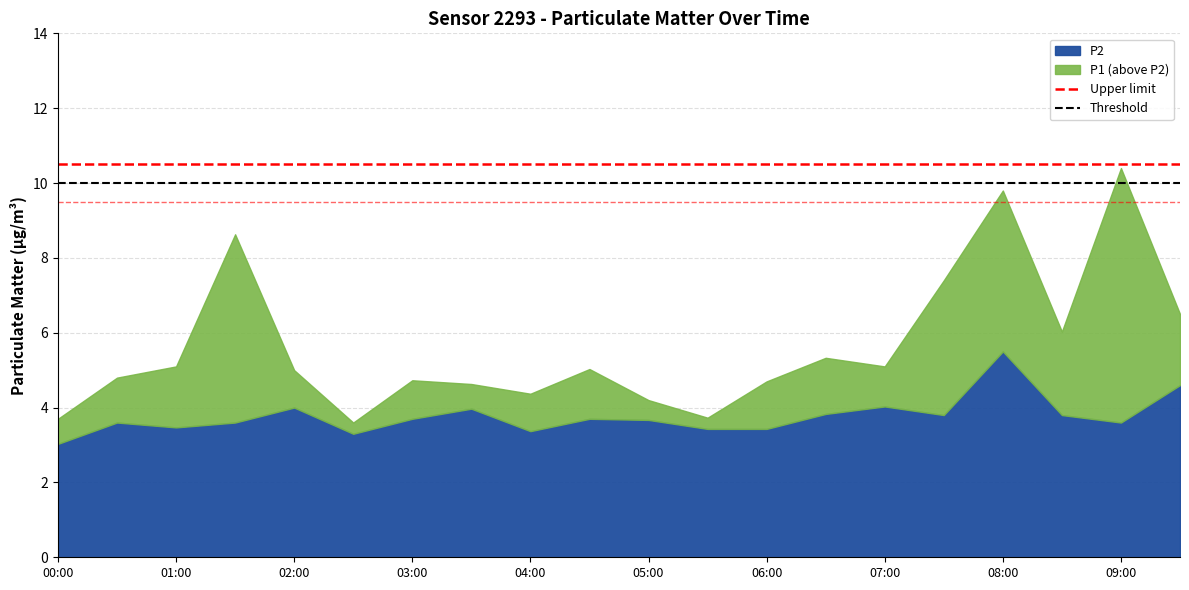

How many lines are shown in the chart?

2